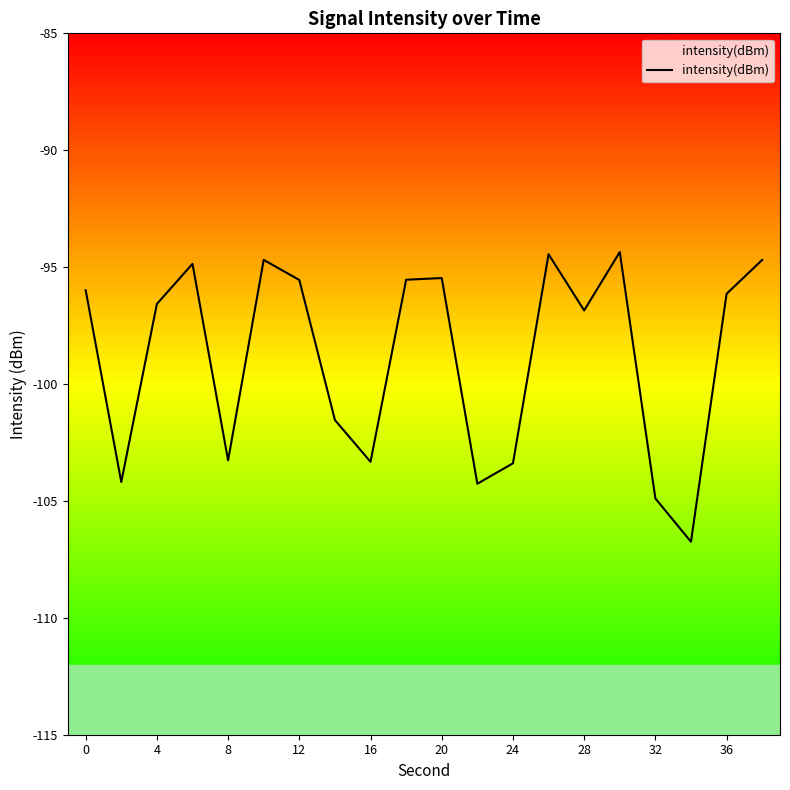

What is the approximate value at 36?

-96.1